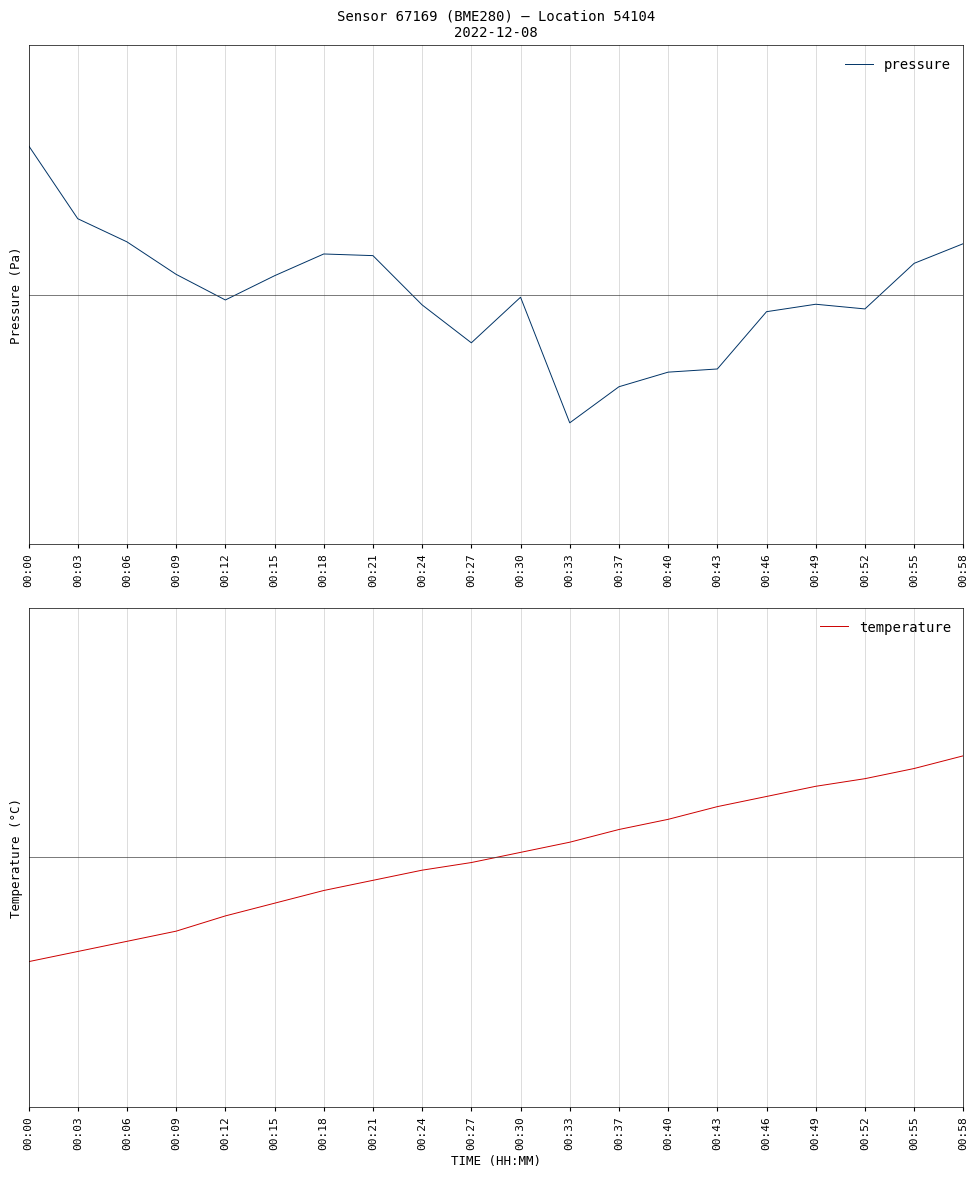

What is the total value across all series at 00:15?

-0.1